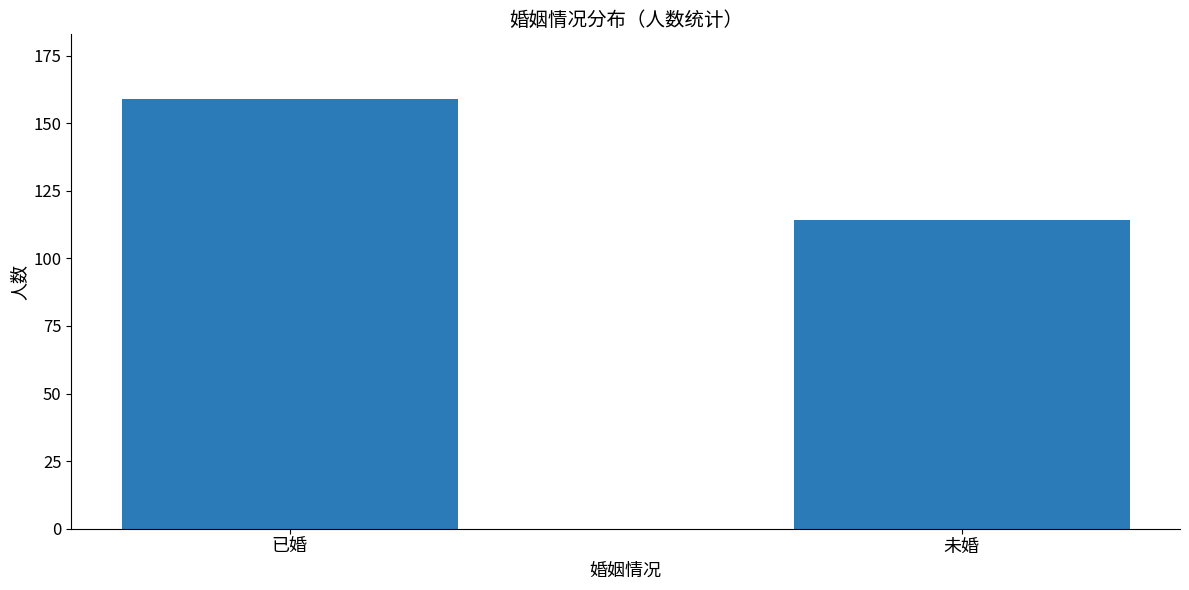

What is the change in value from 已婚 to 未婚?

-45